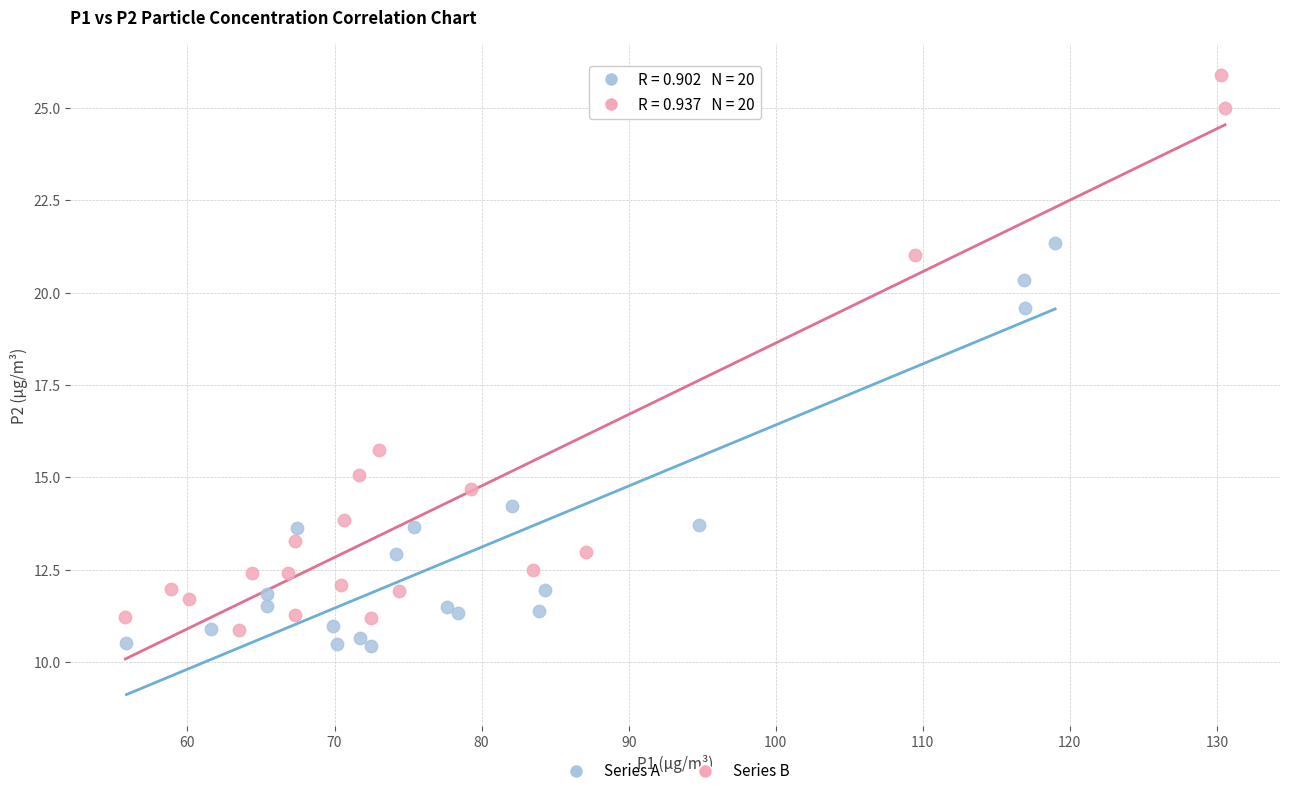

Which series reaches the minimum Y coordinate?

Series A